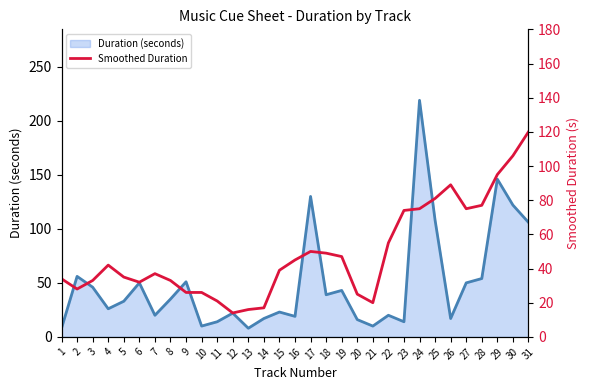

The value at 1 is 14. True or false?

False